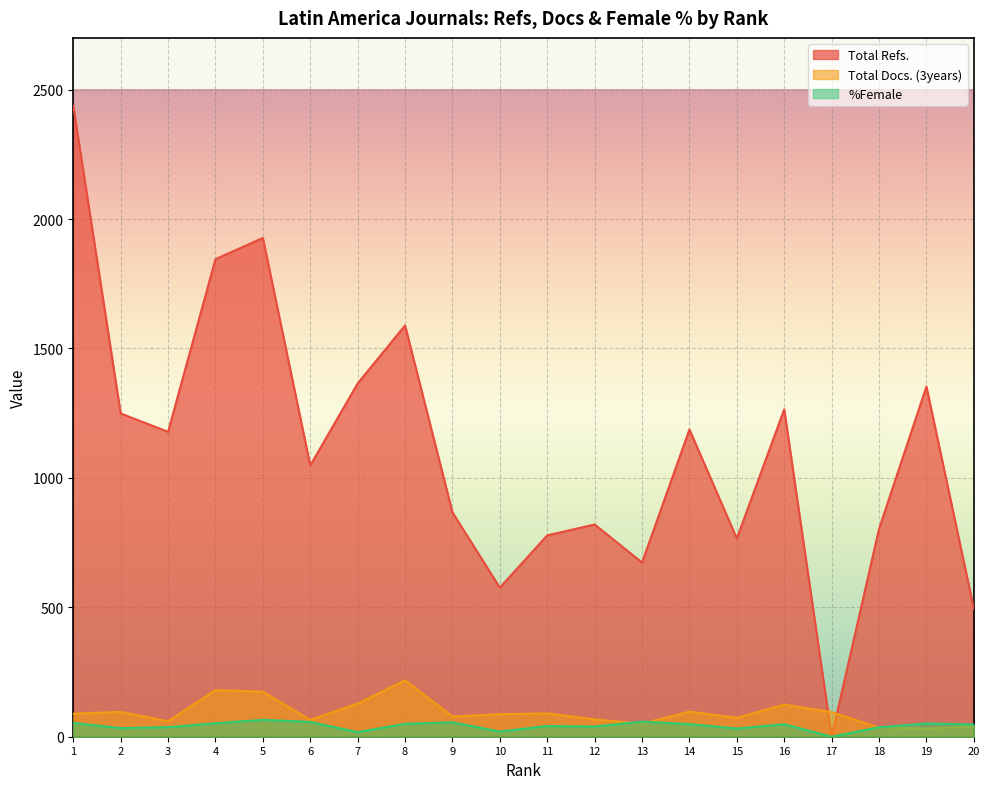

How many lines are shown in the chart?

3